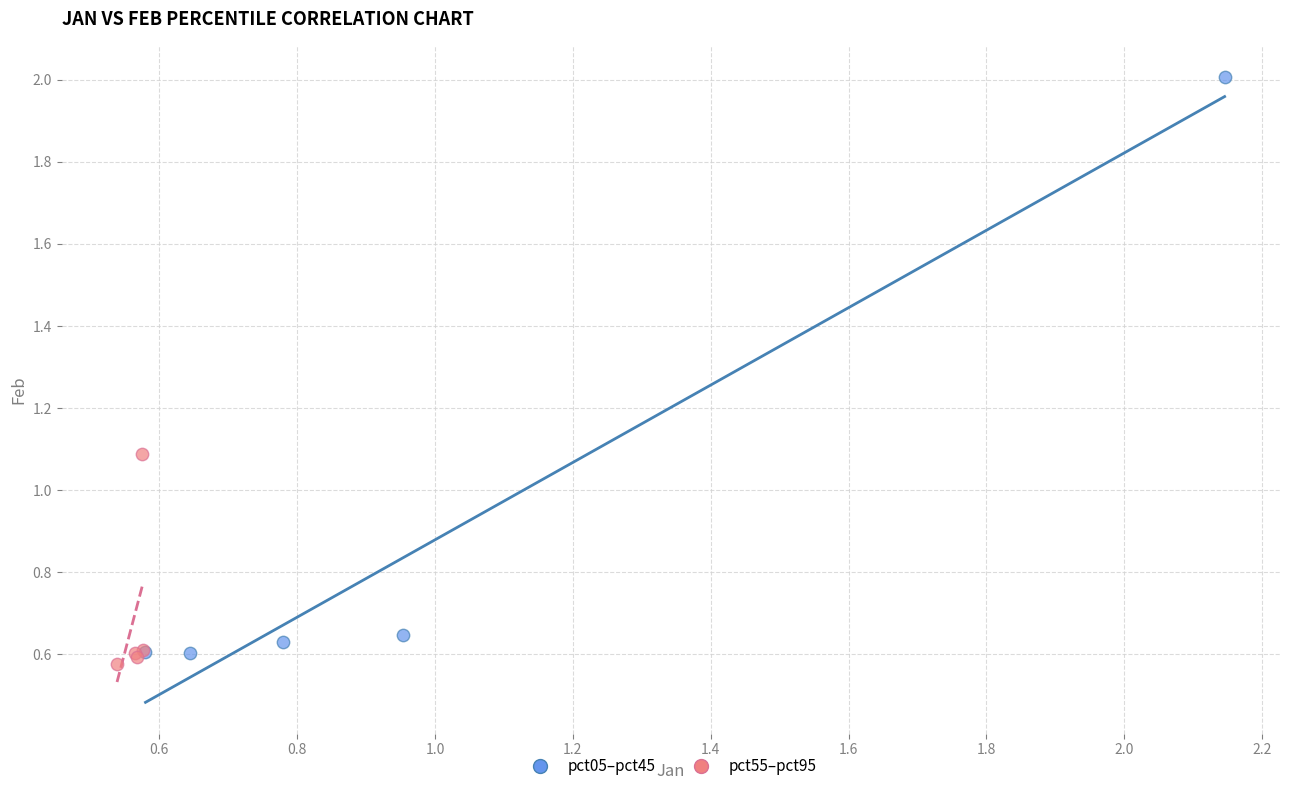

Which series has the widest spread of Y values?

pct05–pct45